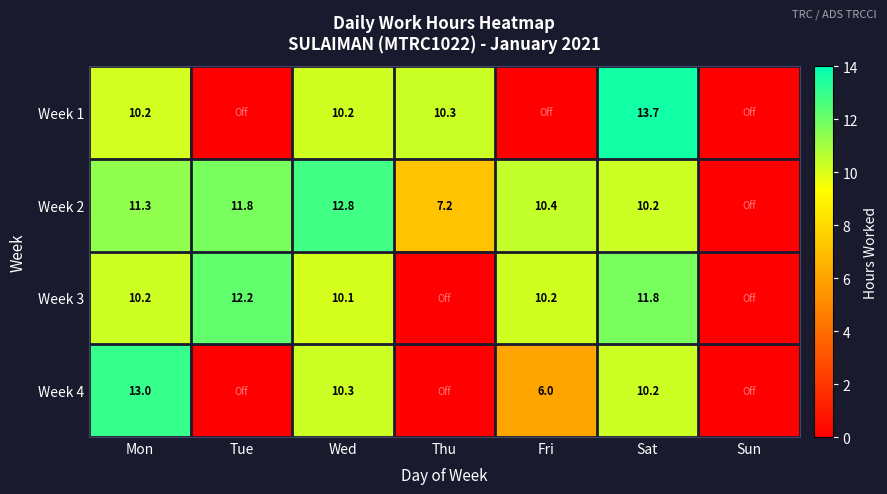

What is the sum of the Week 4 values at Wed and Sat?

20.5